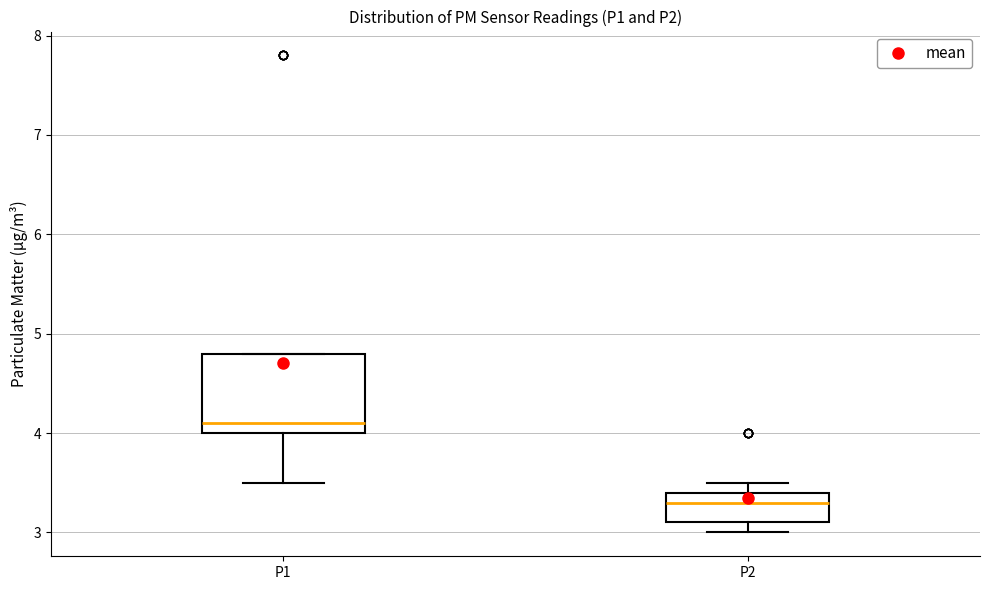

Reading left to right, transcribe this box plot: for each box, give where its median line is, the range the box spans, and where its two whiskers end, as read against the y-axis. The values are not printed on the chart, so give them approximately, as read against the axis.

P1: median 4.1, box 4.0 to 4.8, whiskers 3.5 to 4.8
P2: median 3.3, box 3.1 to 3.4, whiskers 3.0 to 3.5